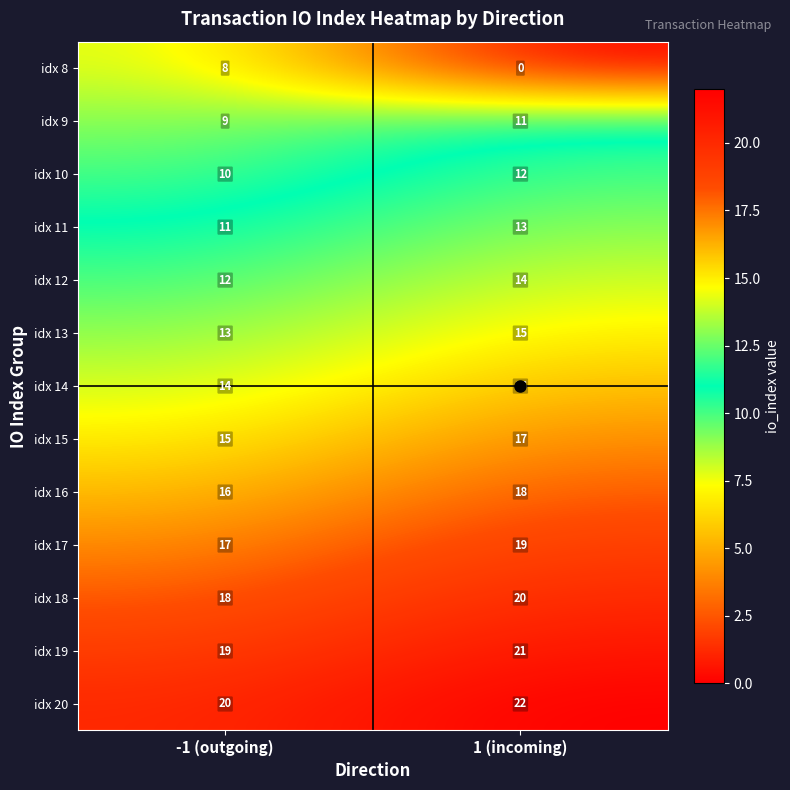

How many distinct data groups are displayed?

13